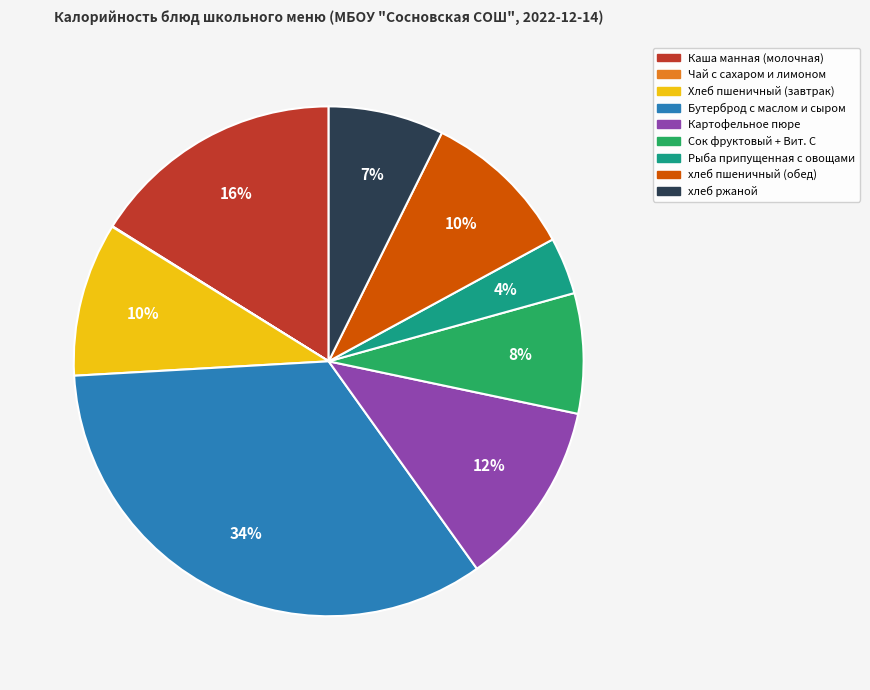

To the nearest percent, what percentage of the pie is Сок фруктовый + Вит. С?

8%